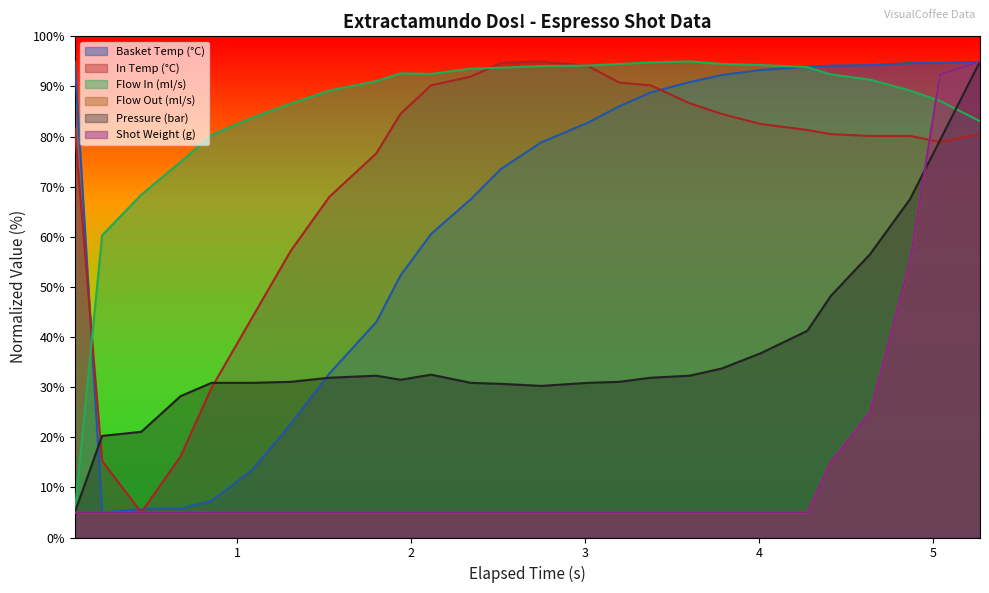

Is the value of water_temperature_basket at 1.308 greater than the value of current_total_shot_weight at 0.676?

Yes